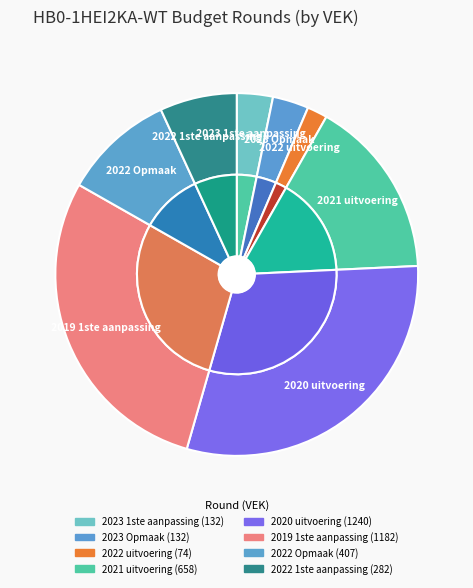

How much of the chart is everything except 2022 1ste aanpassing?

93.1%